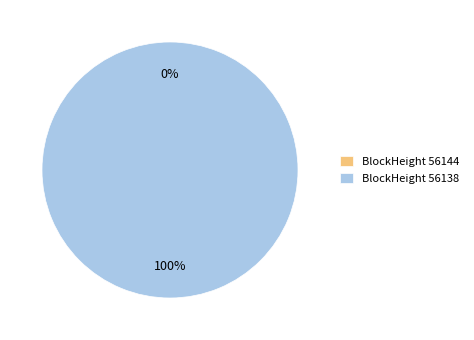

Combined, what portion of the pie is 56144 and 56138?

100.0%